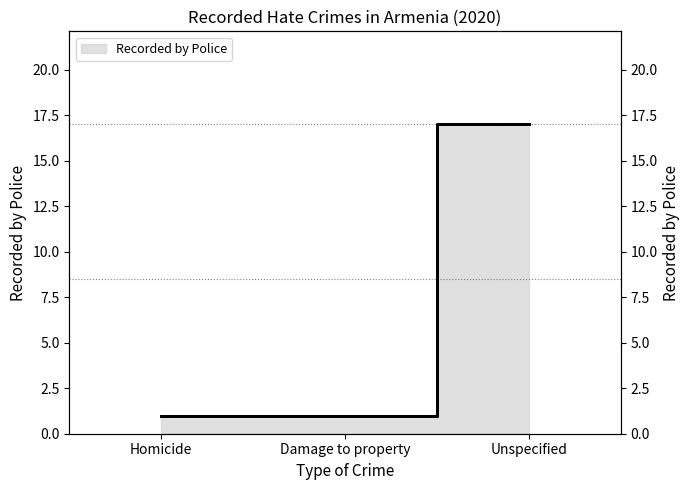

What is the ratio of the value at Damage to property to the value at Unspecified?

0.1